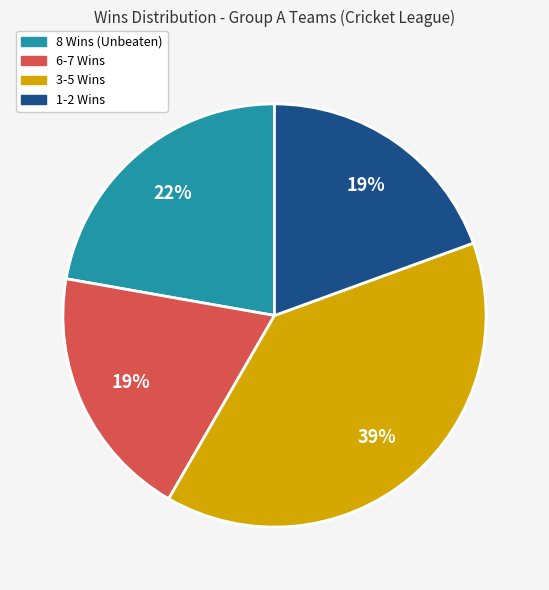

Count the number of slices in the pie.

4